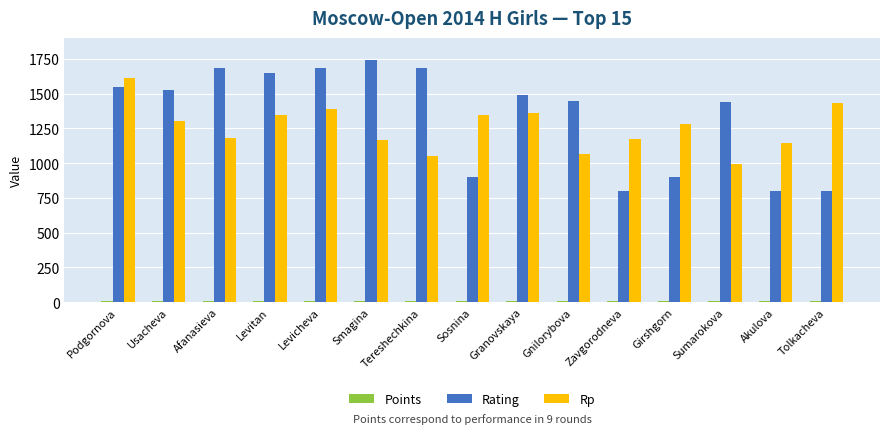

Which series changed the most between Usacheva and Zavgorodneva?

Rating